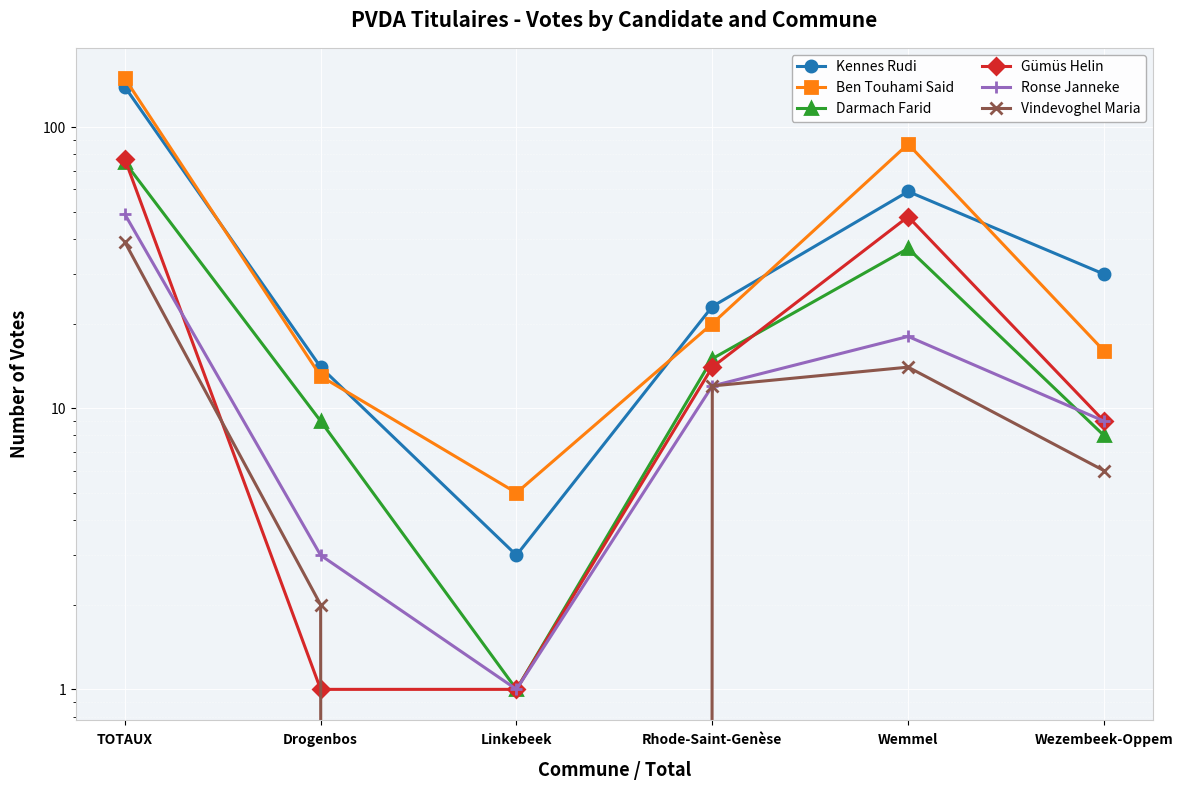

List the labels in order of Ronse Janneke value, smallest first.

Linkebeek, Drogenbos, Wezembeek-Oppem, Rhode-Saint-Genèse, Wemmel, TOTAUX